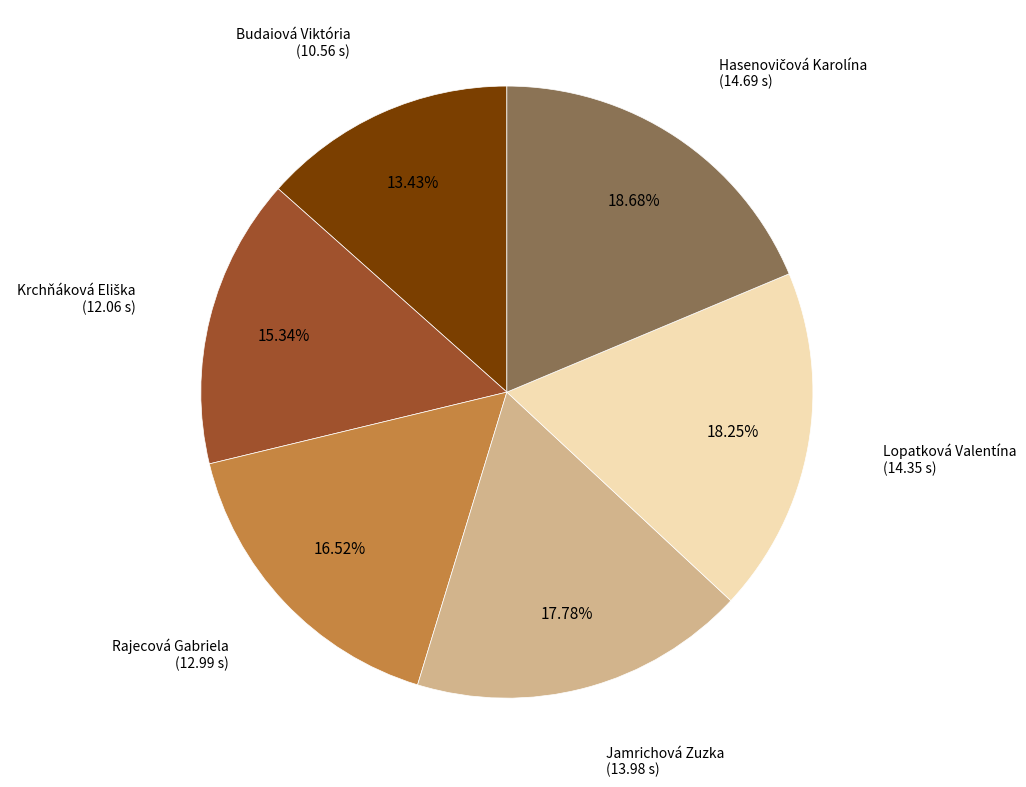

Does any single category account for the majority?

No